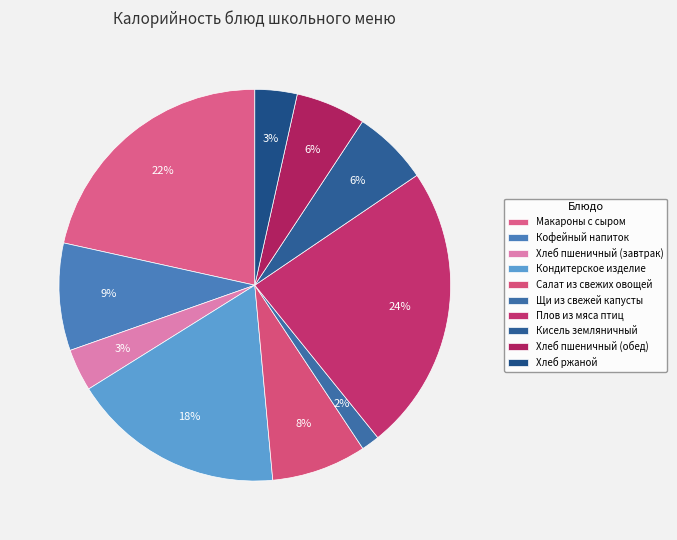

How many slices are in this pie chart?

10